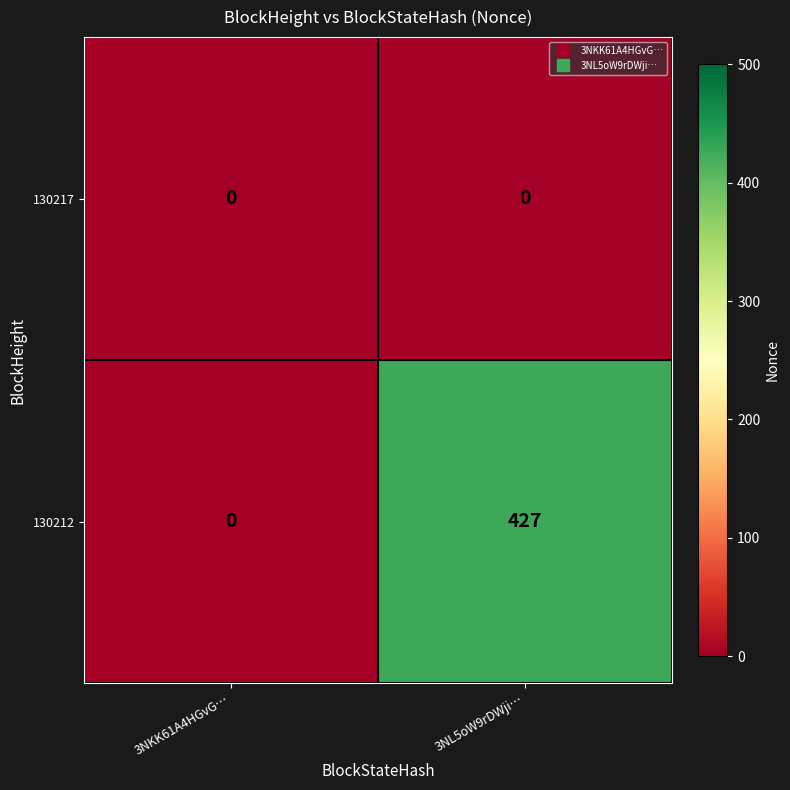

List the series in order of their overall mean, lowest first.

130217, 130212